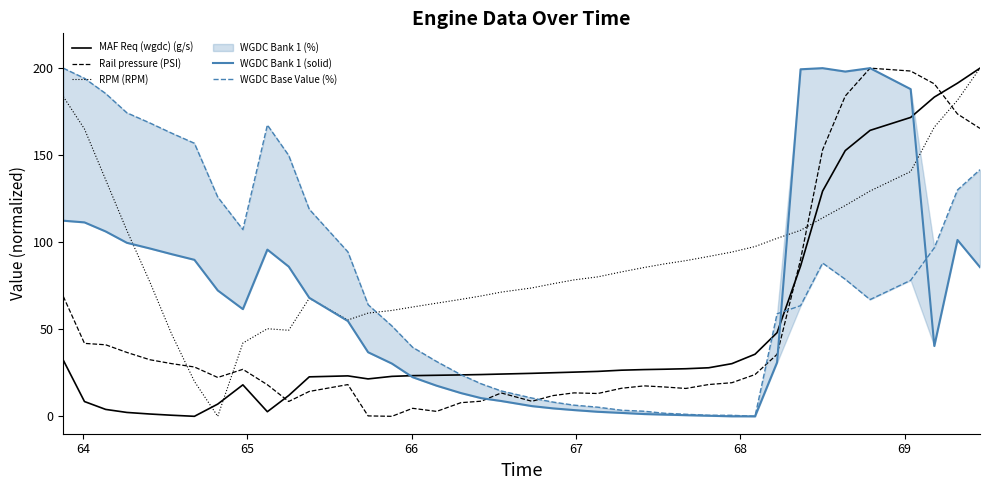

What is the maximum value for MAF Req (wgdc) (g/s)?

200.0